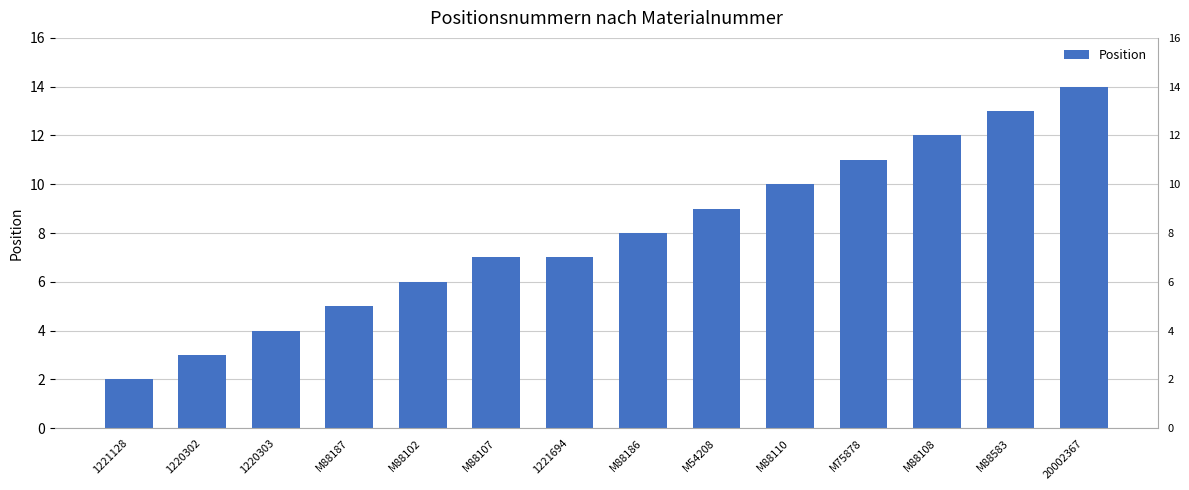

At which label does the data first exceed 8?

M54208